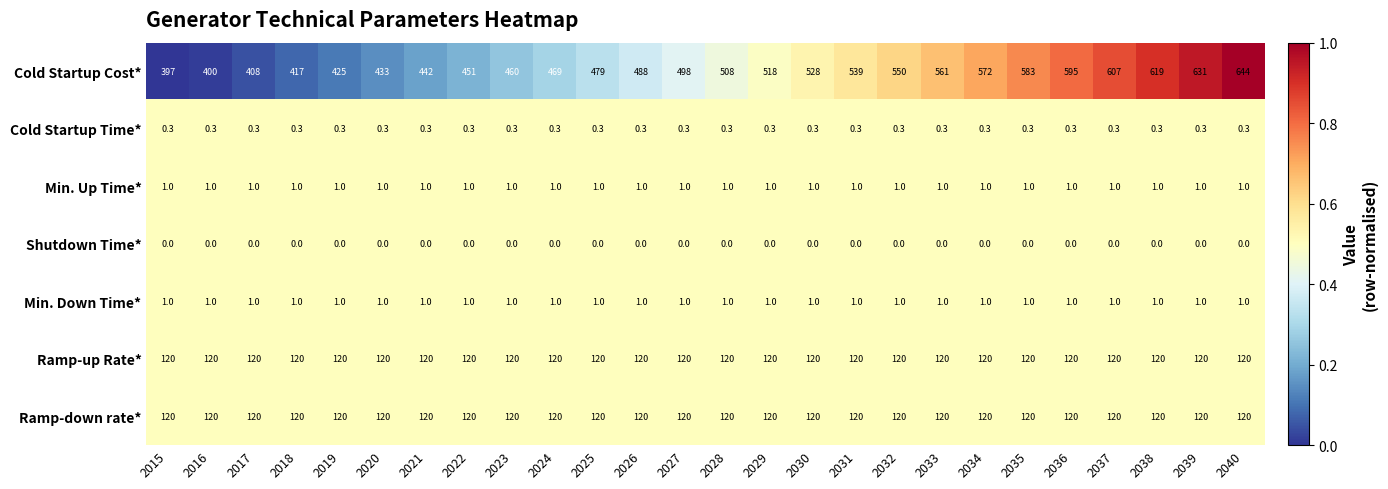

What is the difference between the highest and lowest values at 2040?

644.0